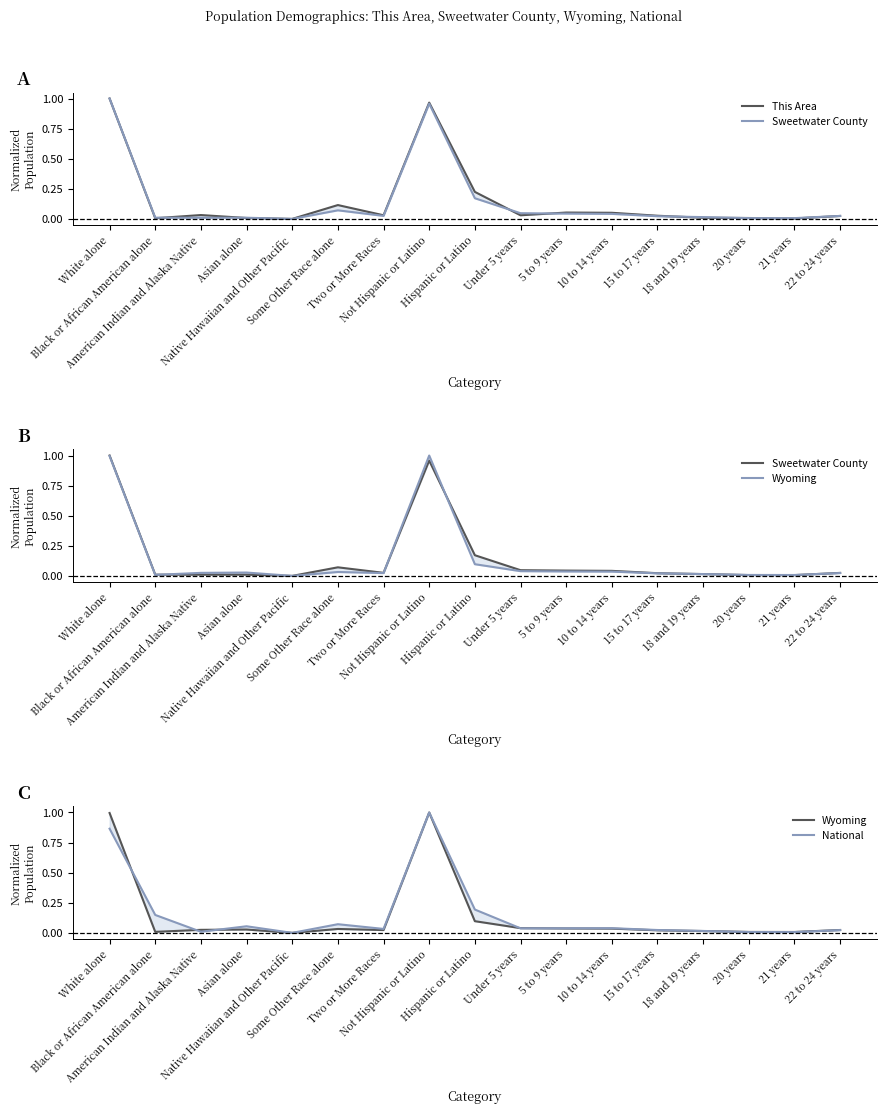

The value of National at Black or African American alone is 0.1. True or false?

True